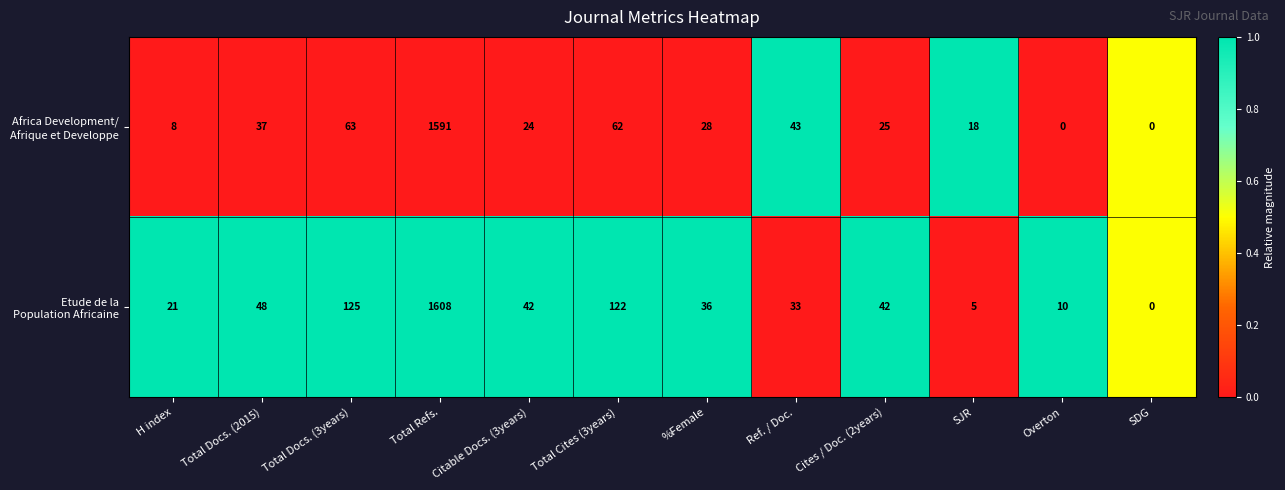

What is the total value across all series at Citable Docs. (3years)?

66